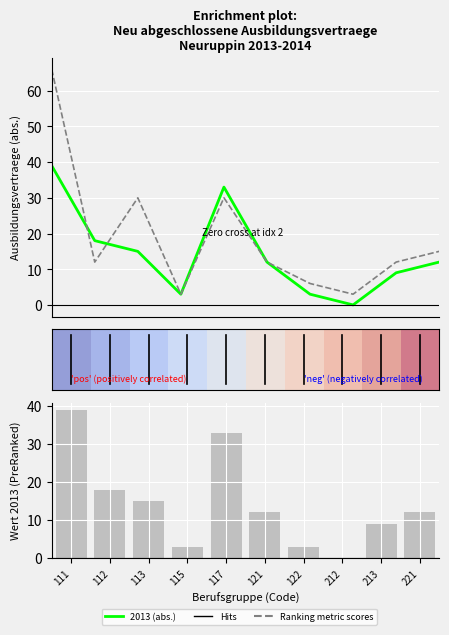

Is it true that 2013 (abs.) equals 7.7 at 121?

False